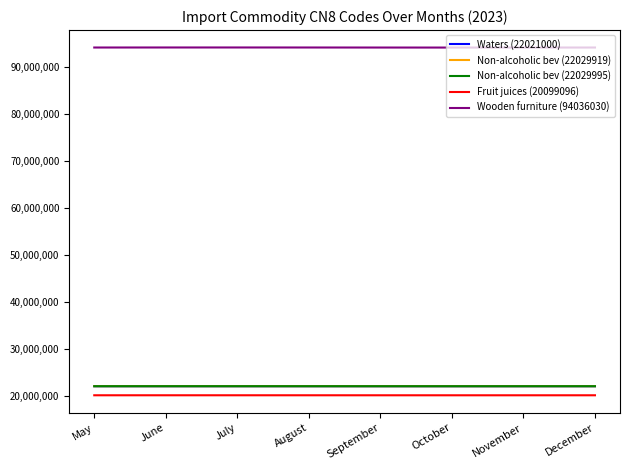

What is the spread (max minus min) of values at June?

73942714.6